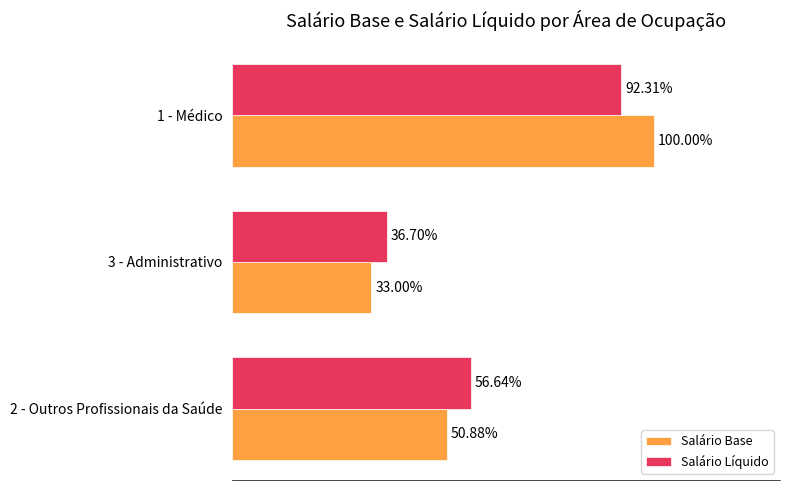

Which series has the largest total across all categories?

Salário Líquido